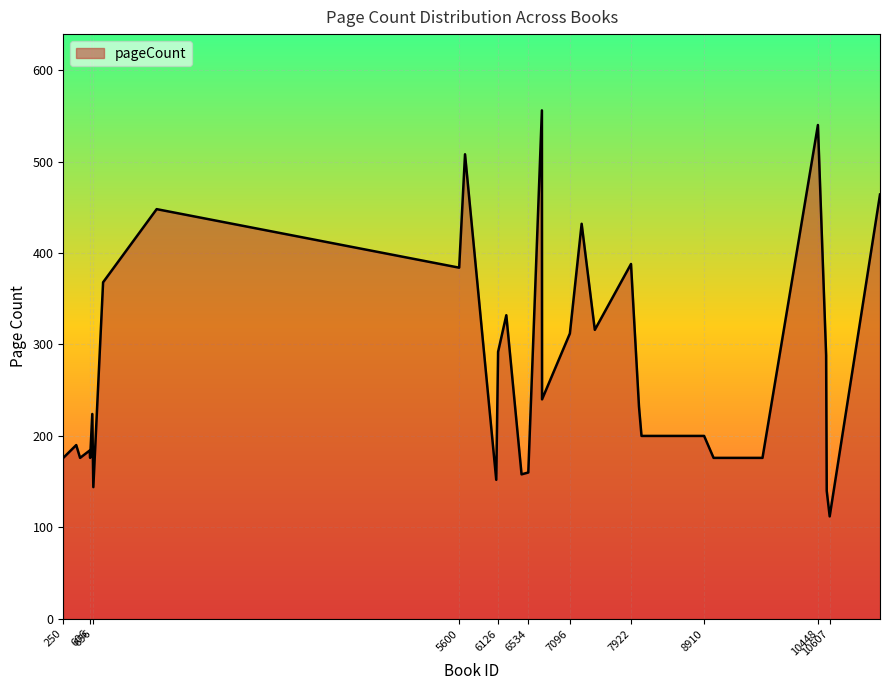

What is the greatest value displayed?

556